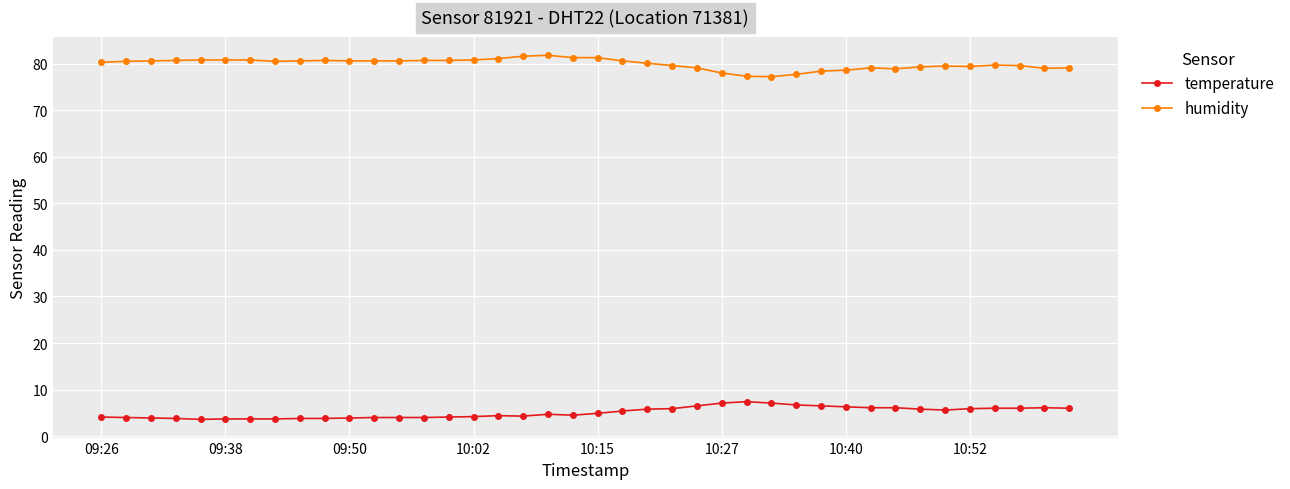

What is the value of the temperature point at the 35th from the left?

5.6